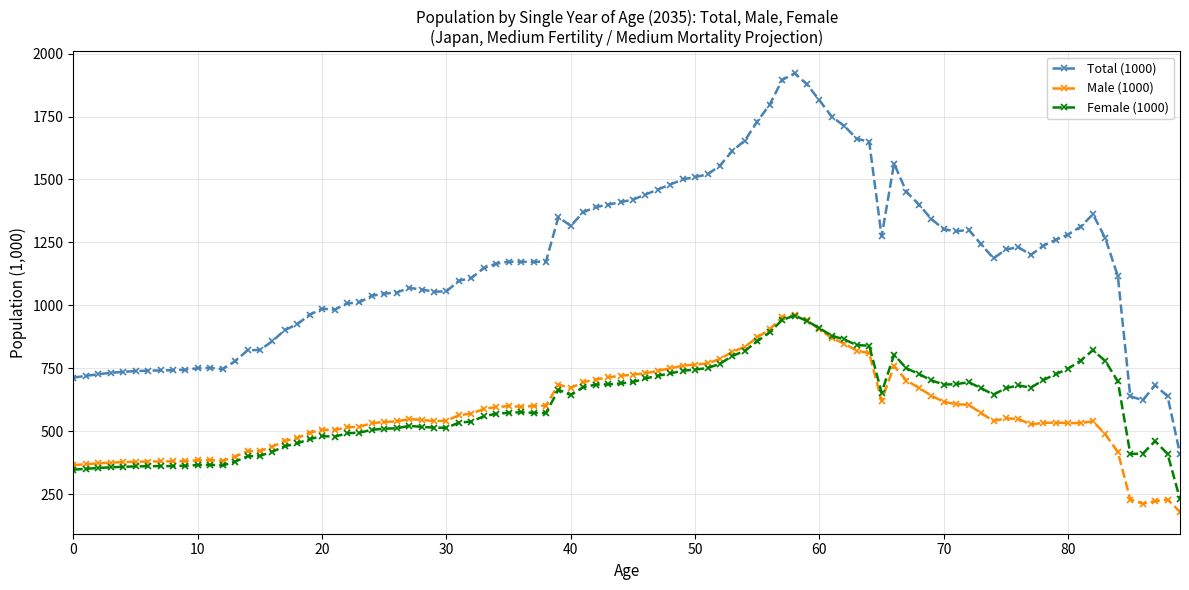

How many values in the Male (1000) series exceed 549?

45